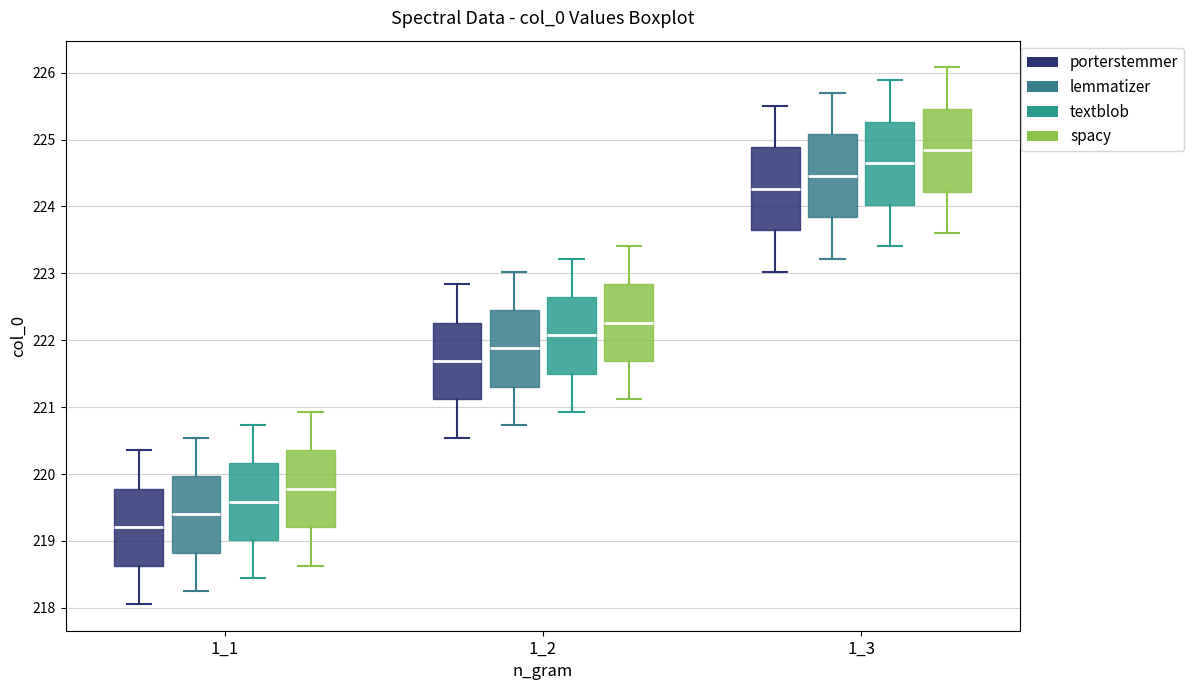

Which box's median line is the highest?

1_3 (spacy)